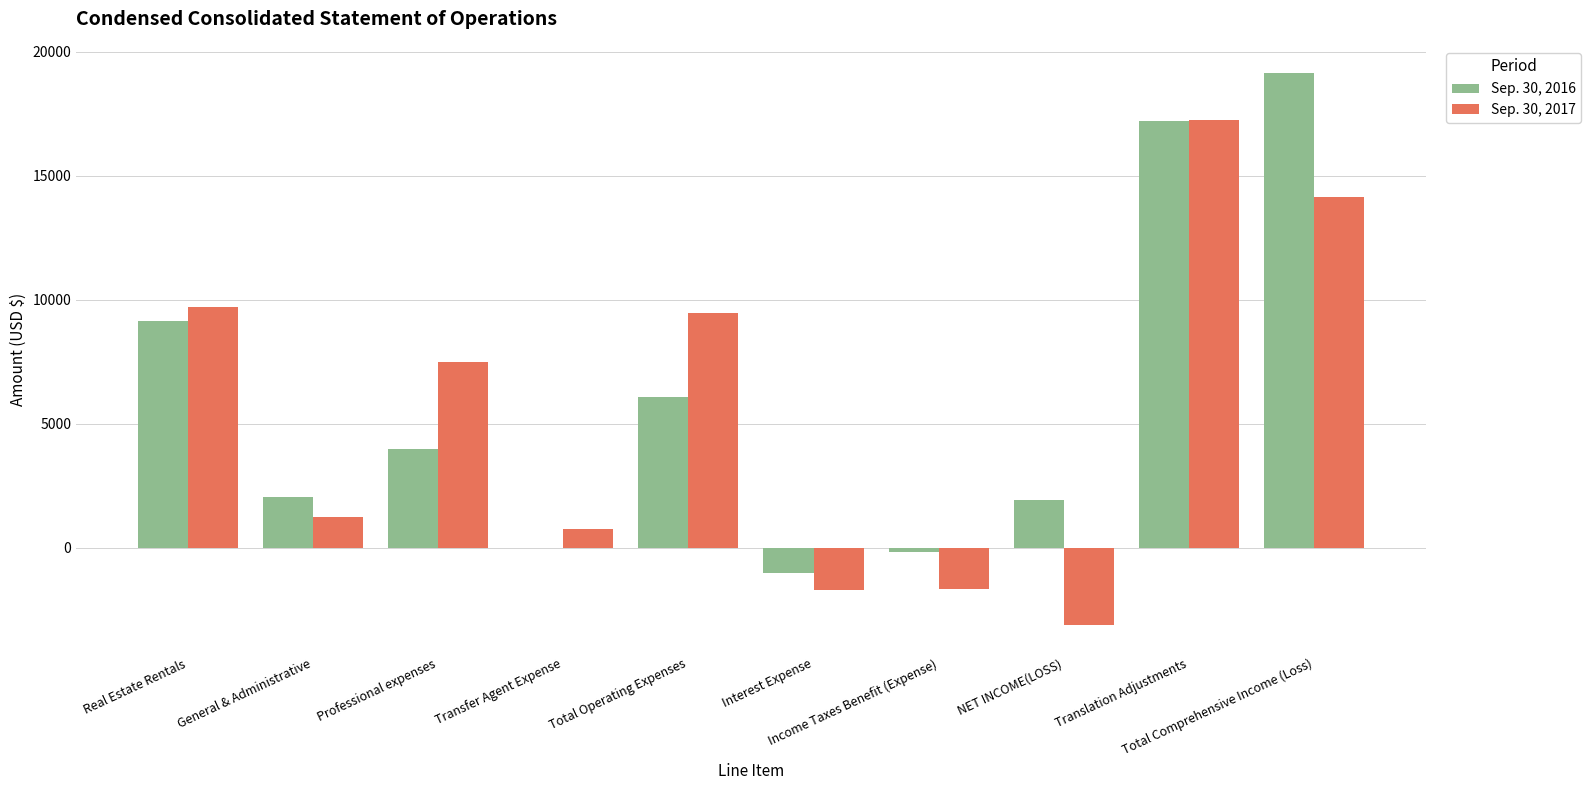

What is the greatest value displayed?

19132